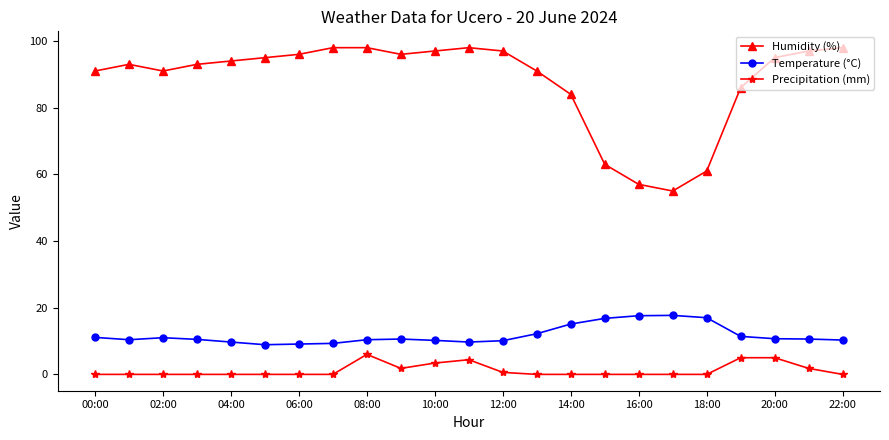

Count the number of categories in the chart.

23